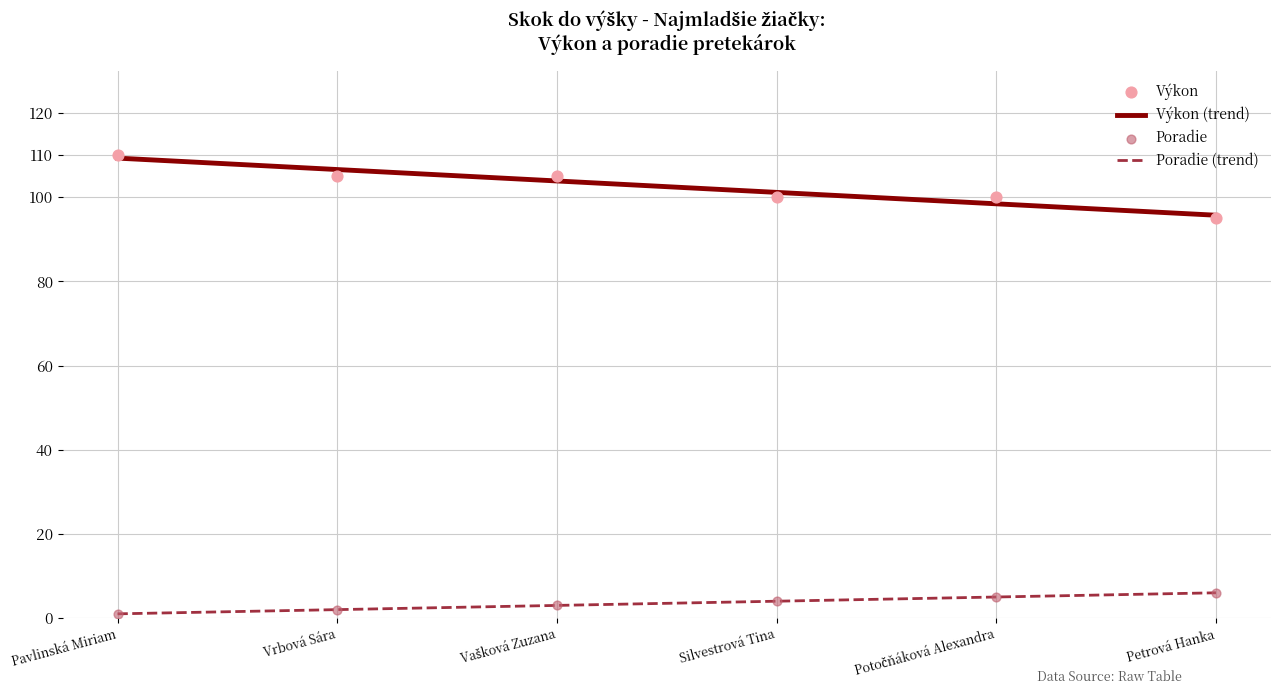

Which series has the largest Y range (max minus min)?

Výkon